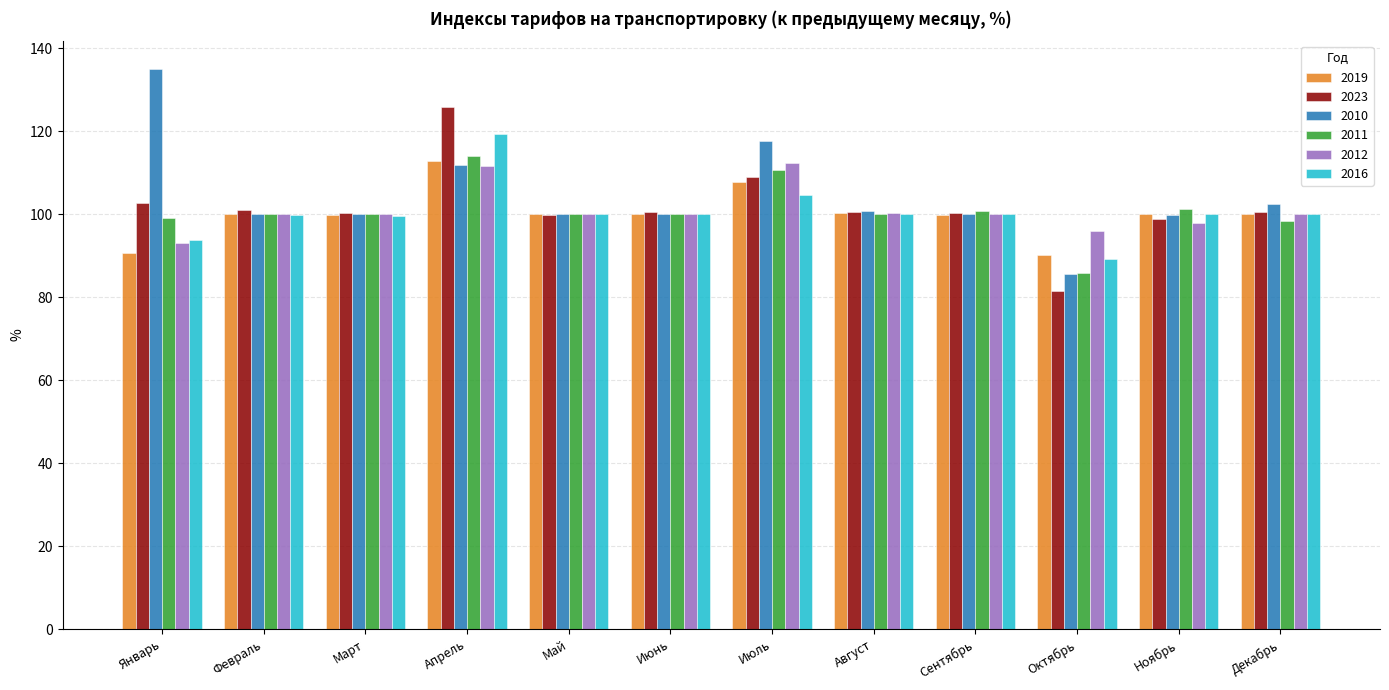

Is the value of 2023 at Февраль greater than the value of 2010 at Июль?

No